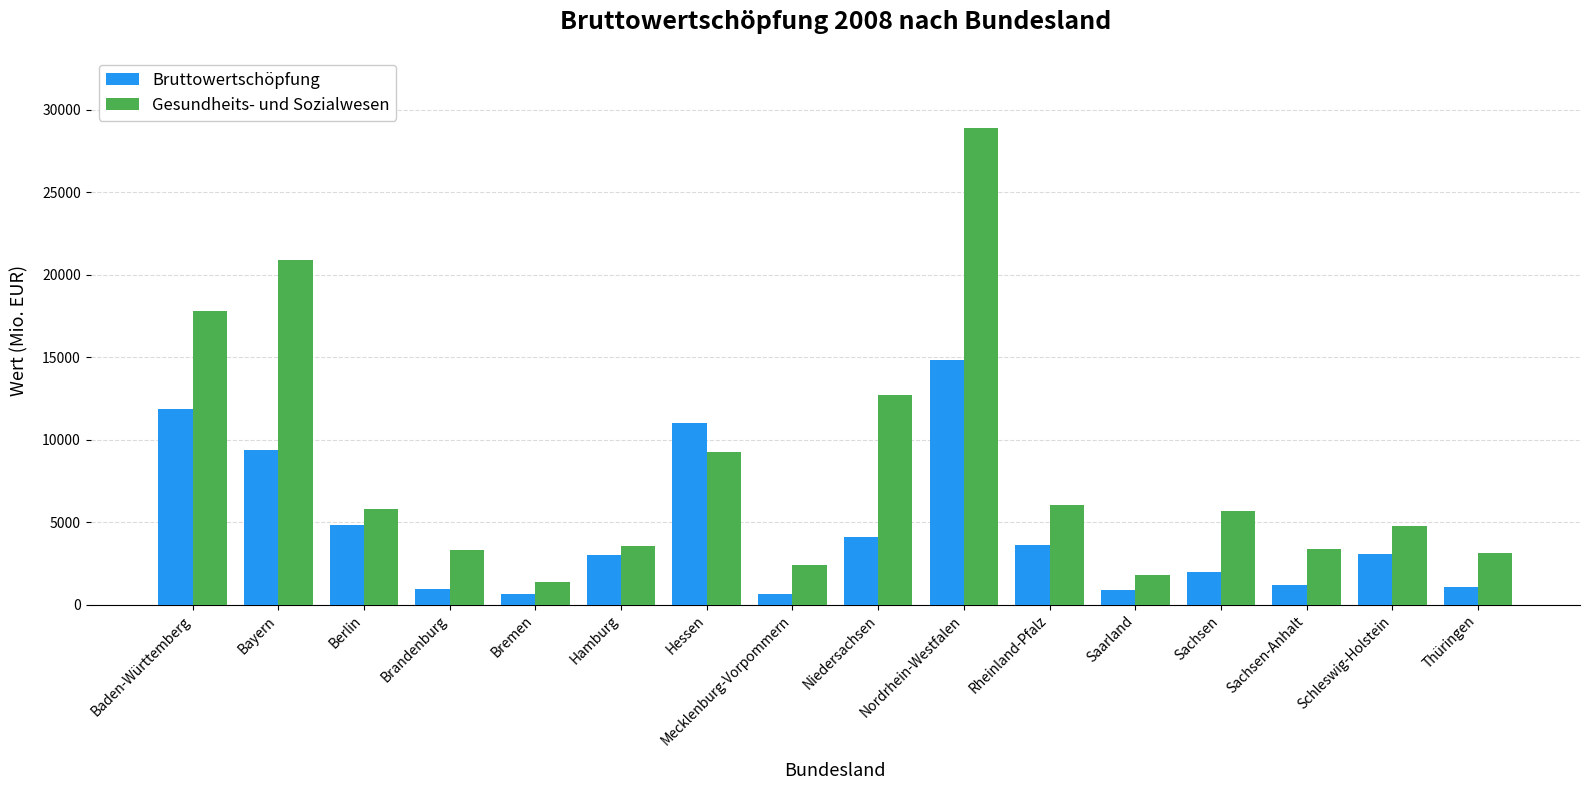

At which label does Gesundheits- und Sozialwesen reach its minimum?

Bremen